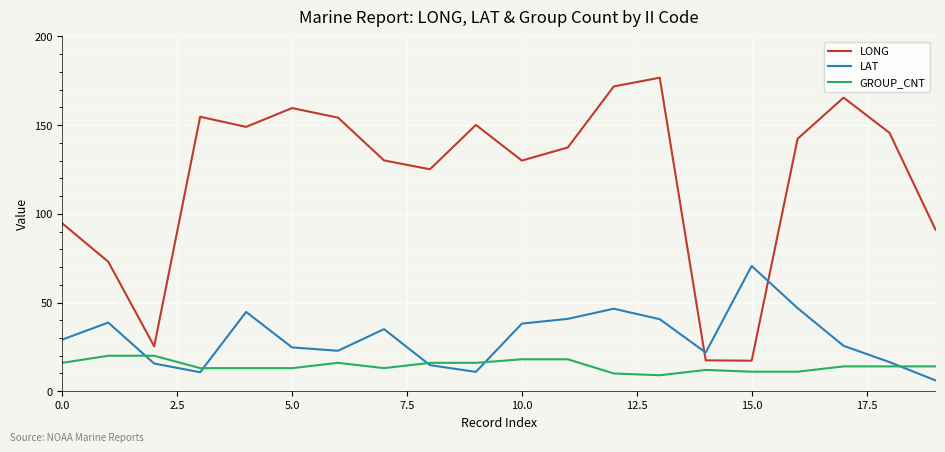

Which series has the widest spread of values?

LONG